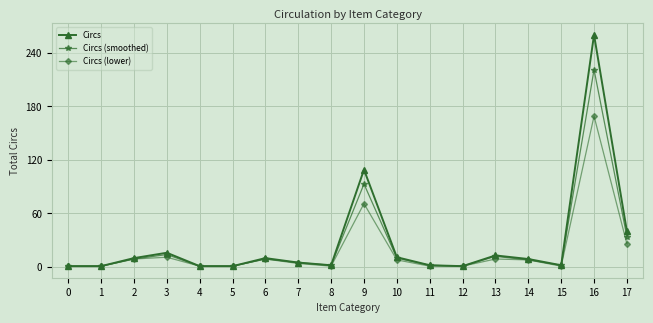

True or false: Circs (lower) has a value of 45 at 17.

False